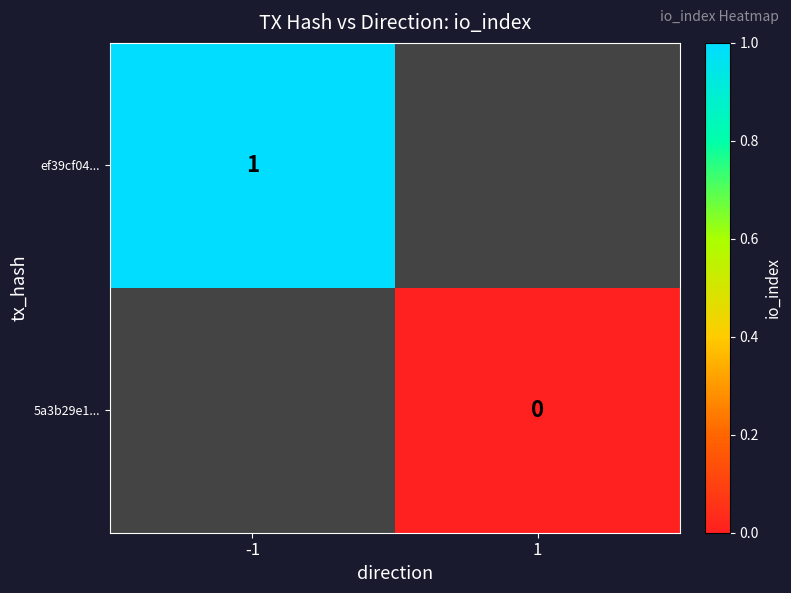

Is the value of ef39cf04... at -1 greater than the value of 5a3b29e1... at 1?

Yes